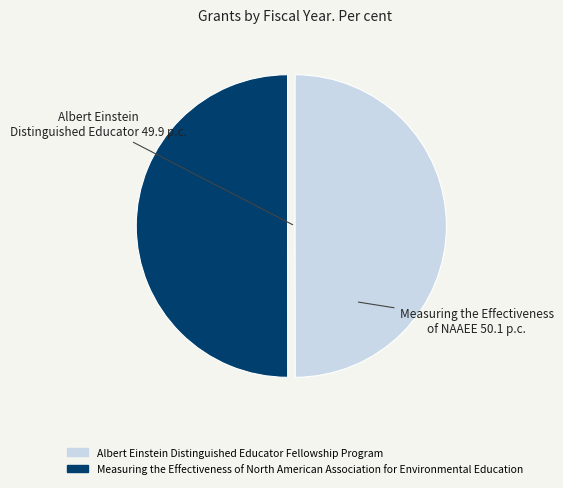

The Measuring the Effectiveness of North American Association for Environmental Education slice represents 50% of the pie. True or false?

True